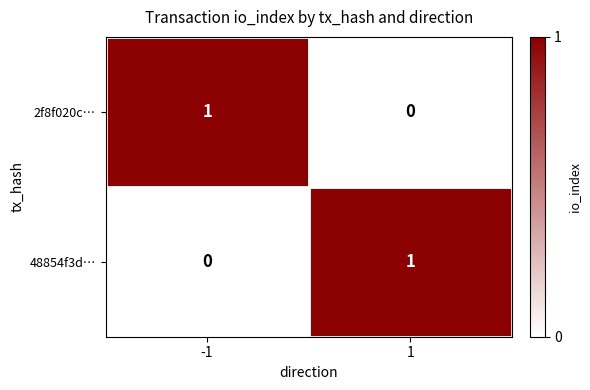

At how many categories does at least one series exceed 0?

2